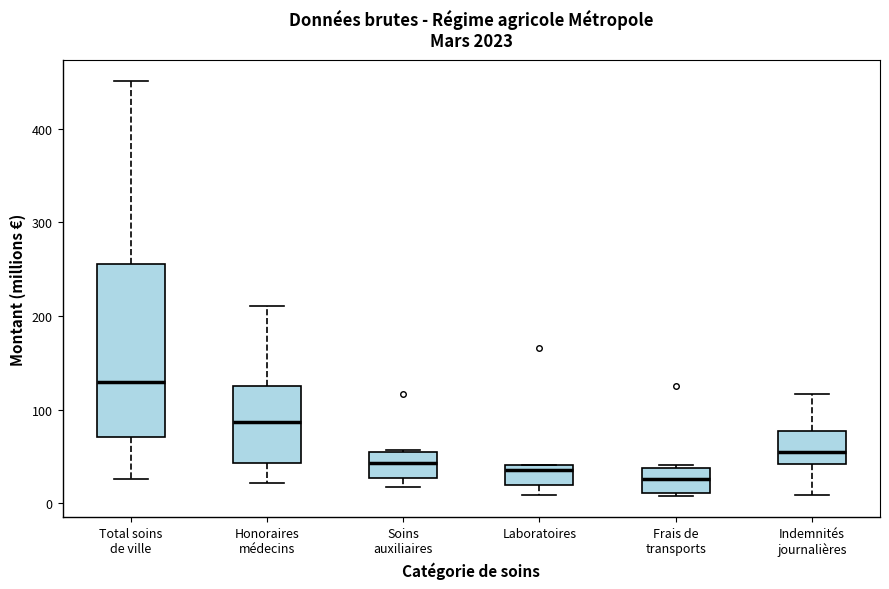

Reading left to right, transcribe this box plot: for each box, give where its median line is, the range the box spans, and where its two whiskers end, as read against the y-axis. The values are not printed on the chart, so give them approximately, as read against the axis.

Total soins de ville: median 130, box 70 to 260, whiskers 30 to 450
Honoraires médecins: median 90, box 40 to 130, whiskers 20 to 210
Soins auxiliaires: median 40, box 30 to 50, whiskers 20 to 60
Laboratoires: median 40 (just below the box's upper edge), box 20 to 40, whiskers 10 to 40
Frais de transports: median 30, box 10 to 40, whiskers 10 (just below the box's lower edge) to 40 (just above the box's upper edge)
Indemnités journalières: median 50, box 40 to 80, whiskers 10 to 120